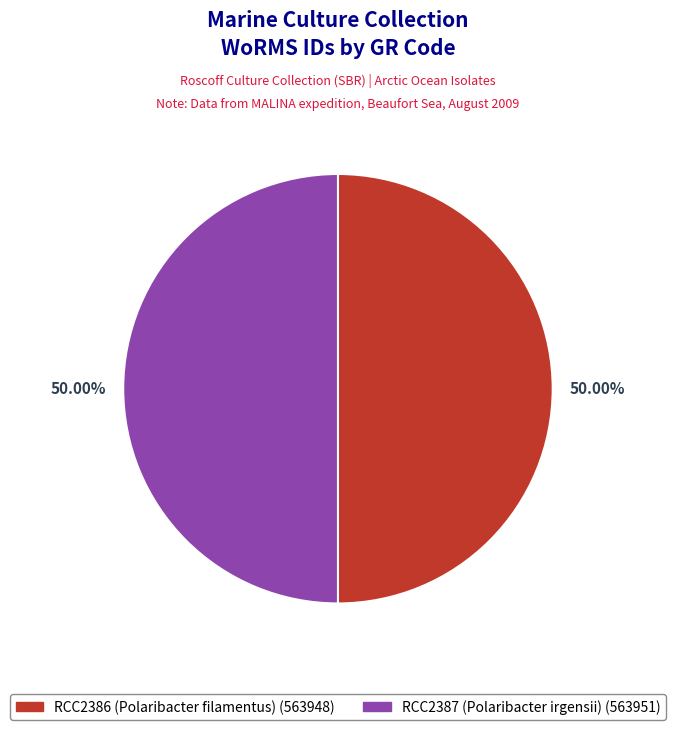

Which category accounts for the majority?

RCC2387 (Polaribacter irgensii)